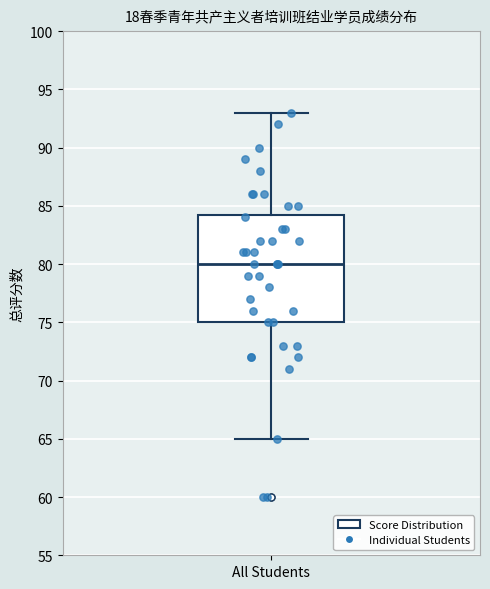

Transcribe this box plot: give where the median line is, the range the box spans, and where the two whiskers end, as read against the y-axis. The values are not printed on the chart, so give them approximately, as read against the axis.

median 80.0, box 75.0 to 84.5, whiskers 65.0 to 93.0